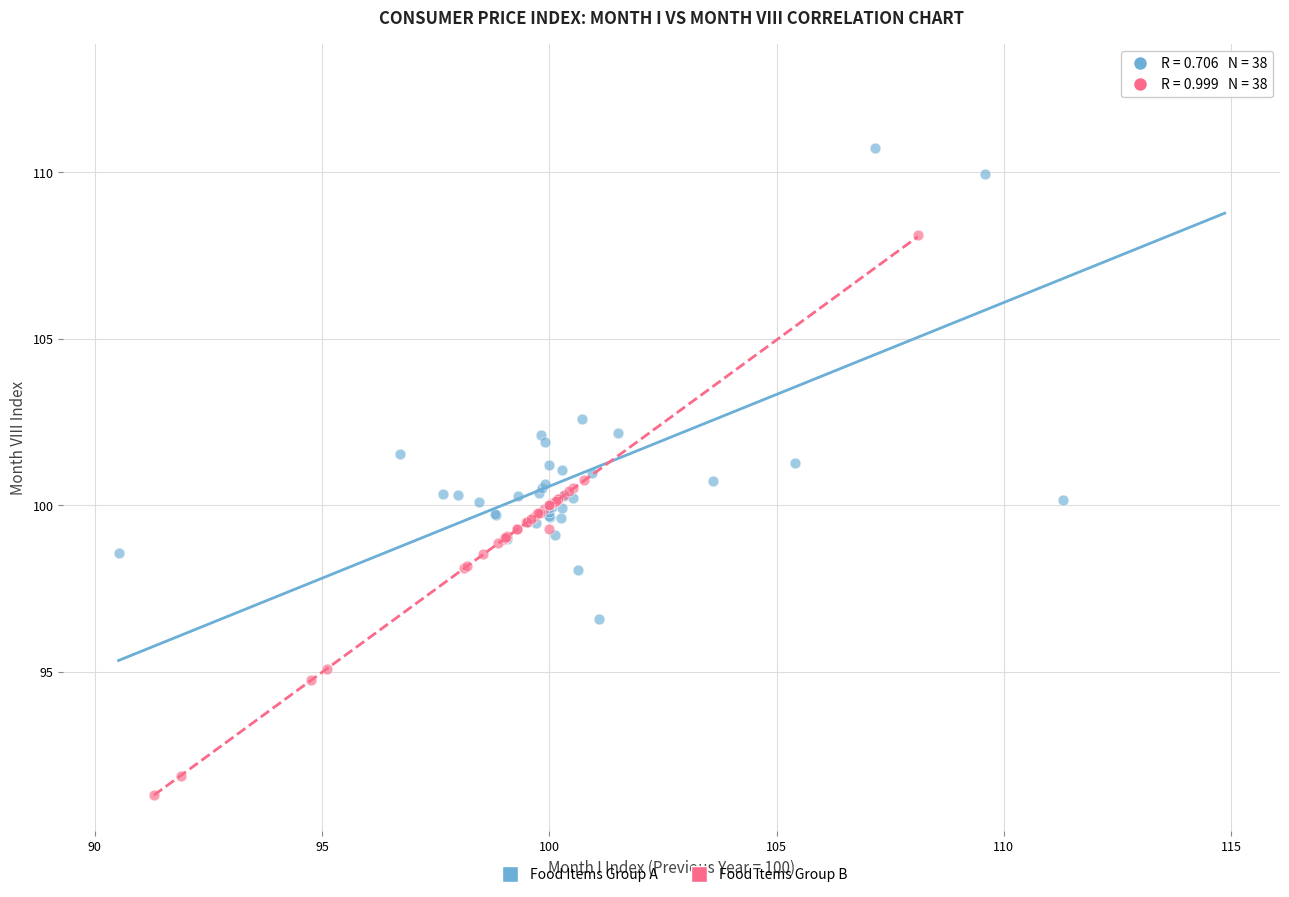

Which series contains the highest Y value?

Food Items Group A